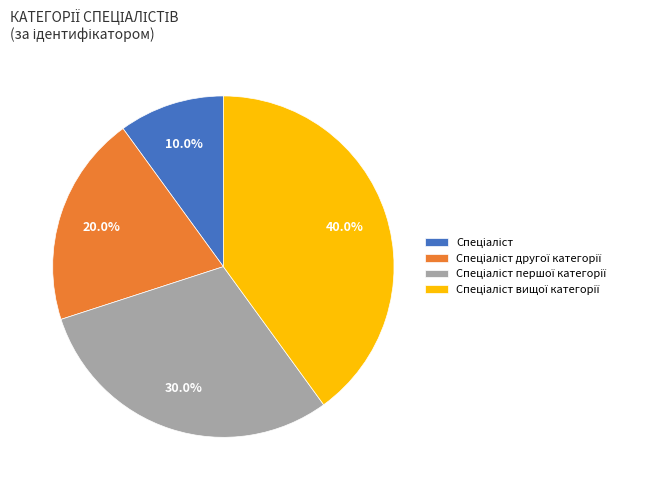

Is there any slice that represents more than half of the pie?

No